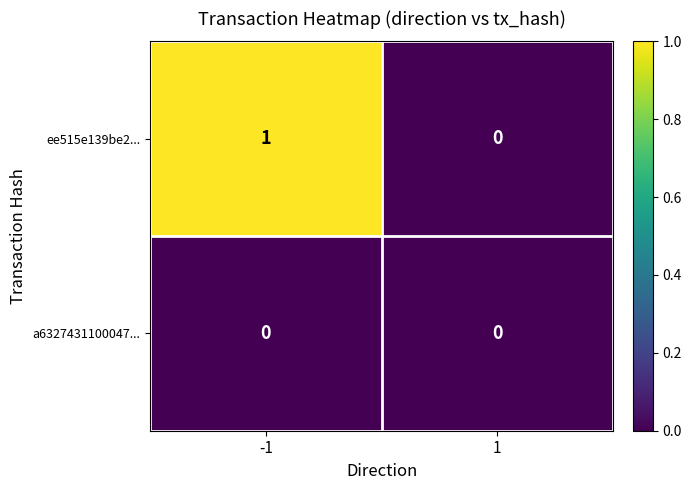

Which series has the largest total across all categories?

ee515e139be2...